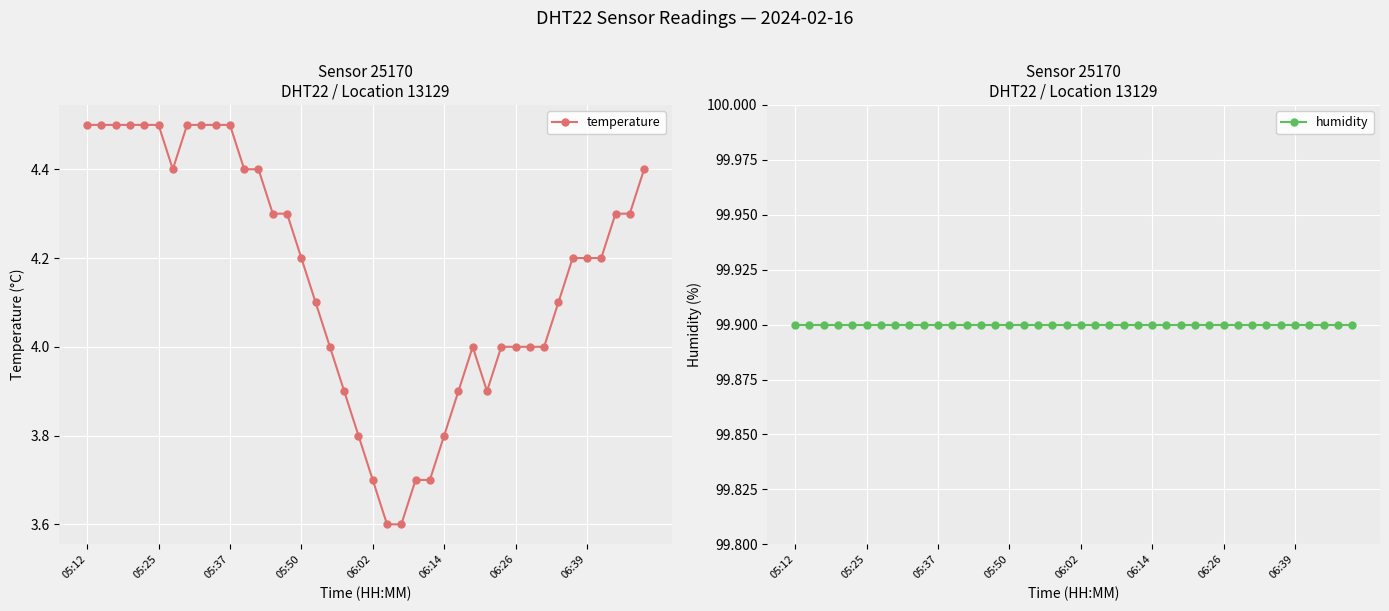

True or false: temperature has more than 0 interior local peaks.

True